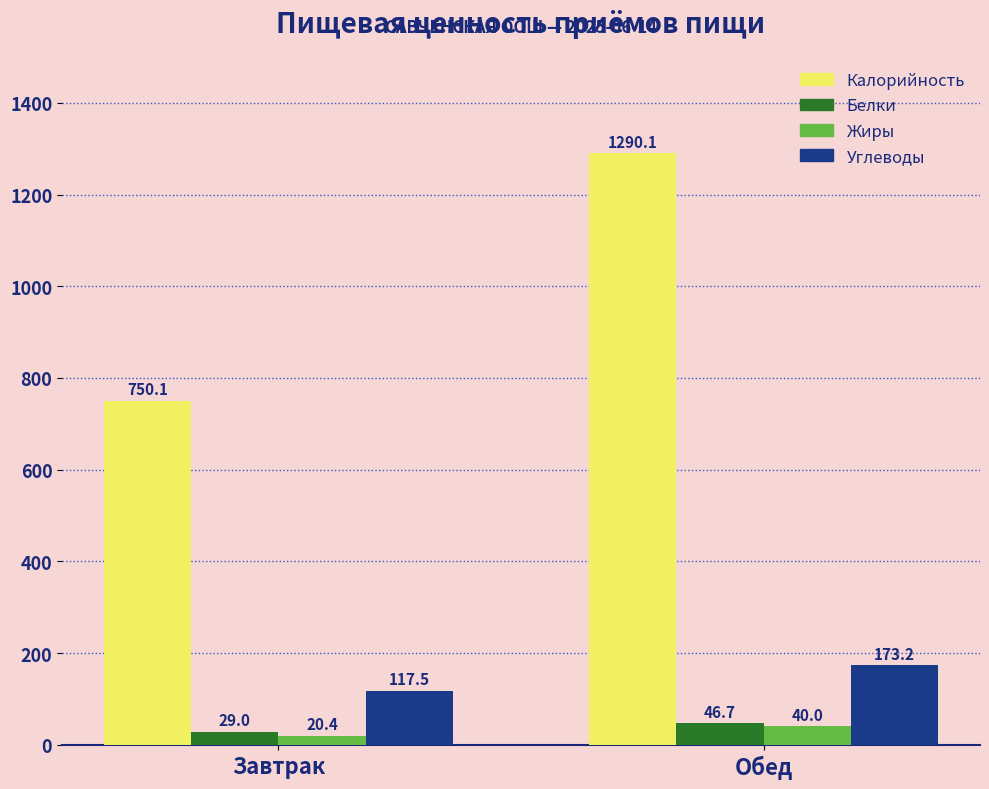

What is the sum of the Калорийность values at Завтрак and Обед?

2040.2